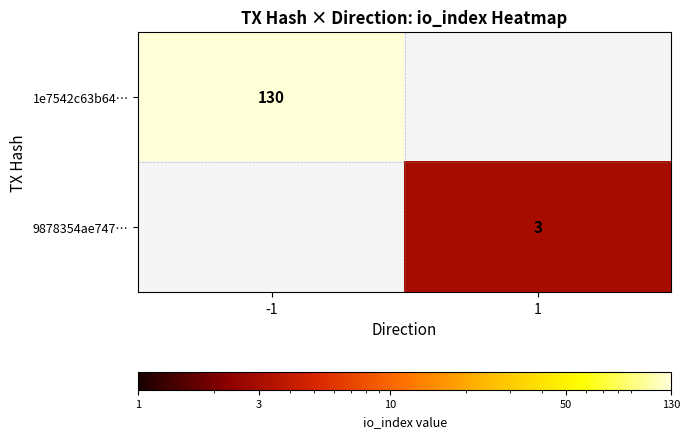

Is it true that 1e7542c63b64… equals 61 at -1?

False